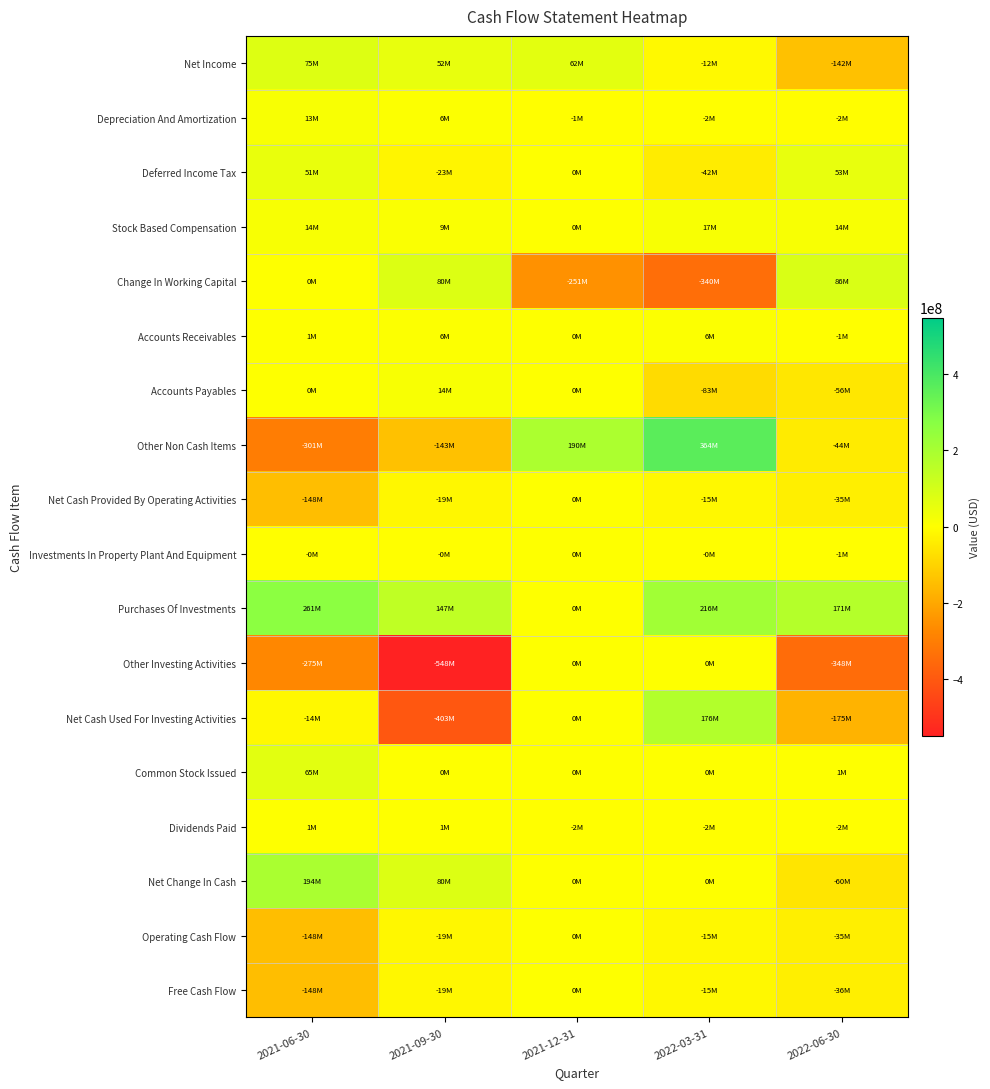

Between 2022-06-30 and 2022-03-31, which is larger?

2022-03-31